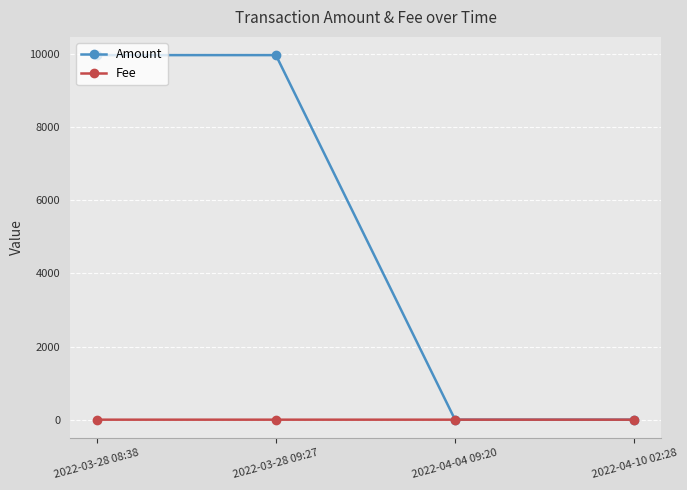

Which series has the largest total across all categories?

Amount